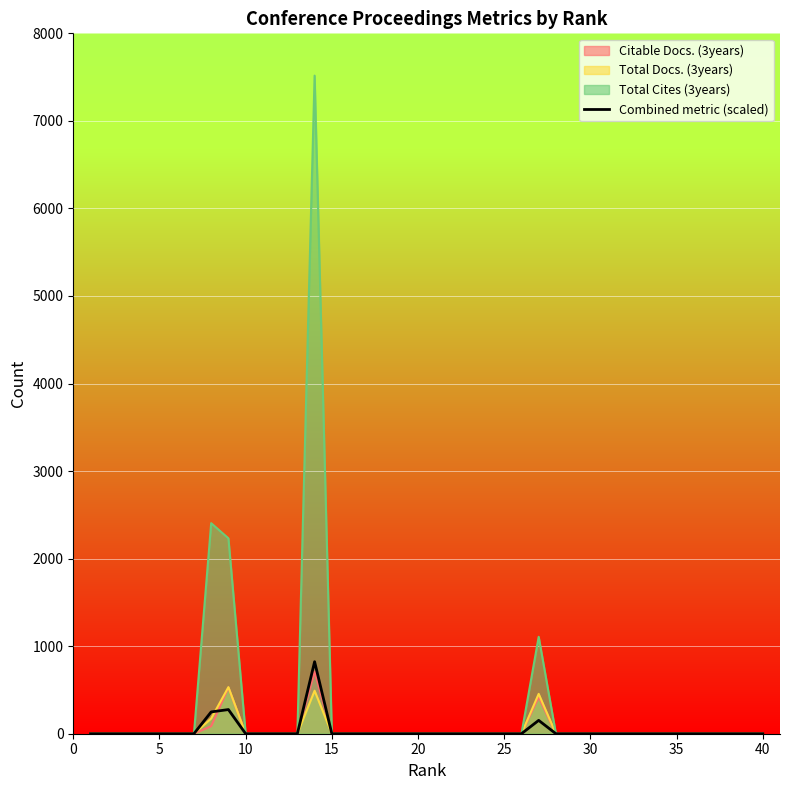

How many positive values are there?

4